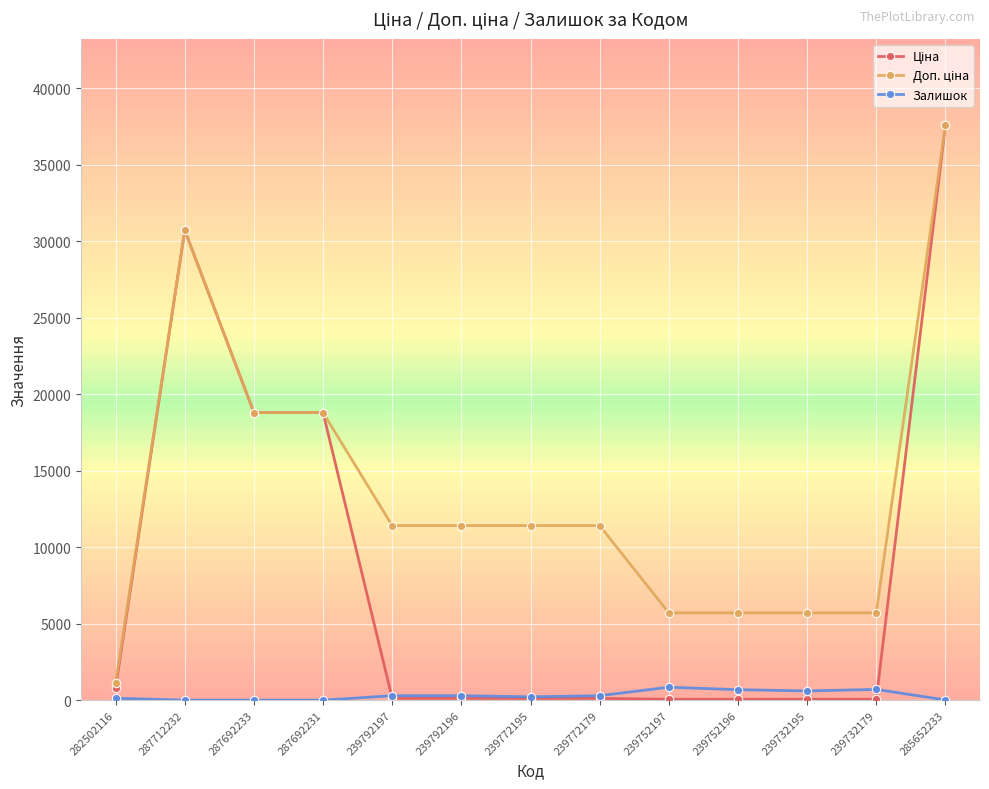

At which category is the sum across all series the highest?

285652233